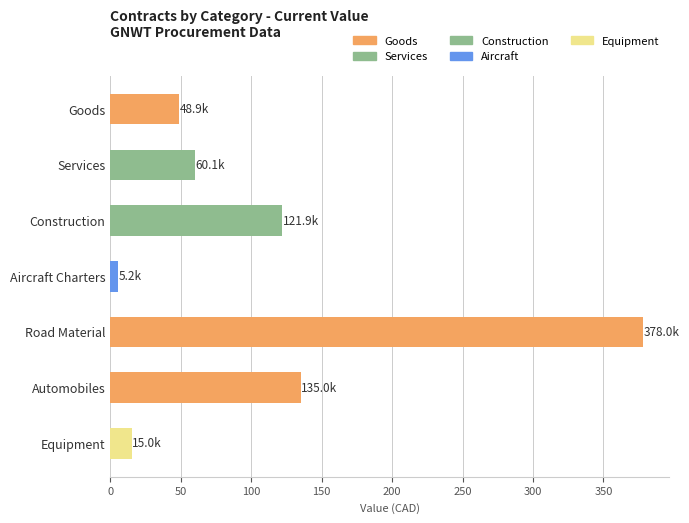

Reading top to bottom, transcribe all the data shown in this chart.

Goods=48.9	Services=60.1	Construction=121.9	Aircraft Charters=5.2	Road Material=378.0	Automobiles=135.0	Equipment=15.0